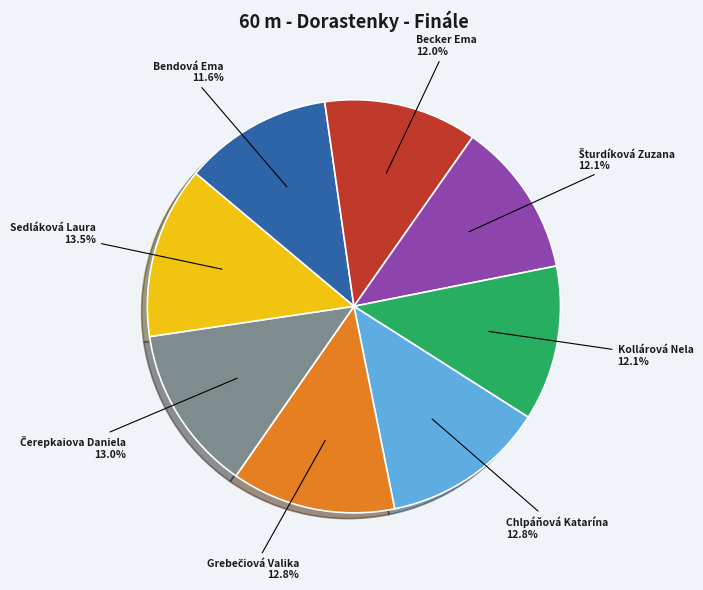

Combined, do Kollárová Nela and Bendová Ema account for over 50%?

No